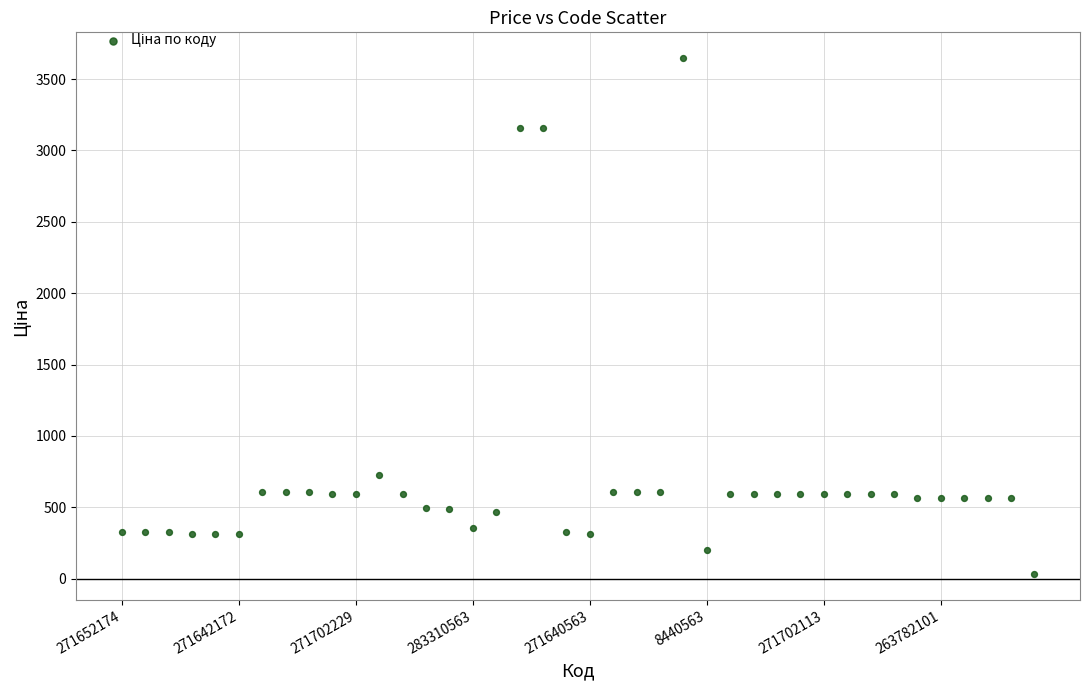

What is the range of Y values (max minus min)?

3614.6